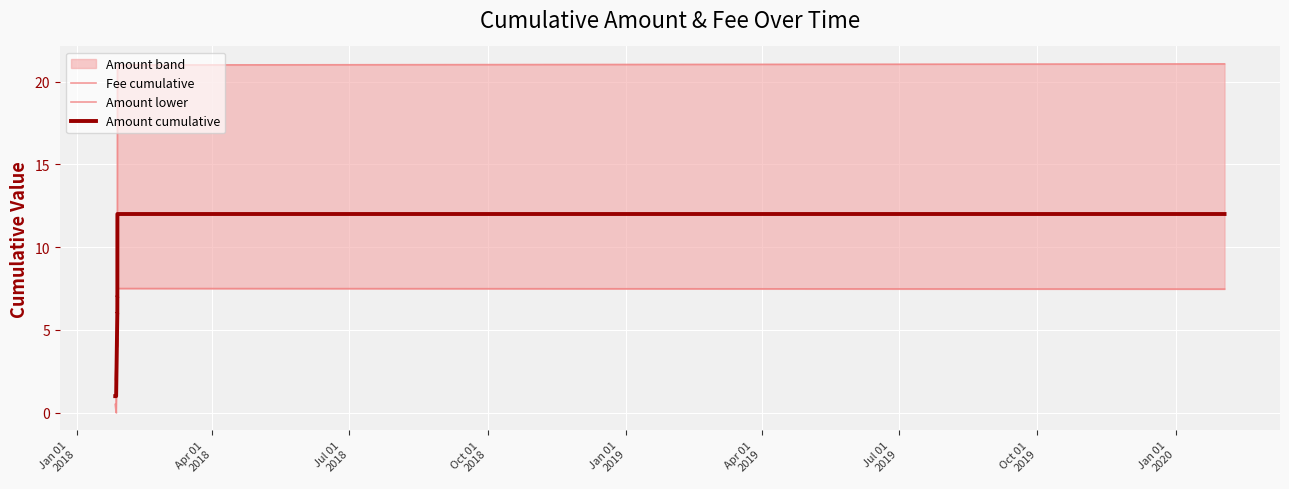

What is the highest value of the Amount cumulative series?

12